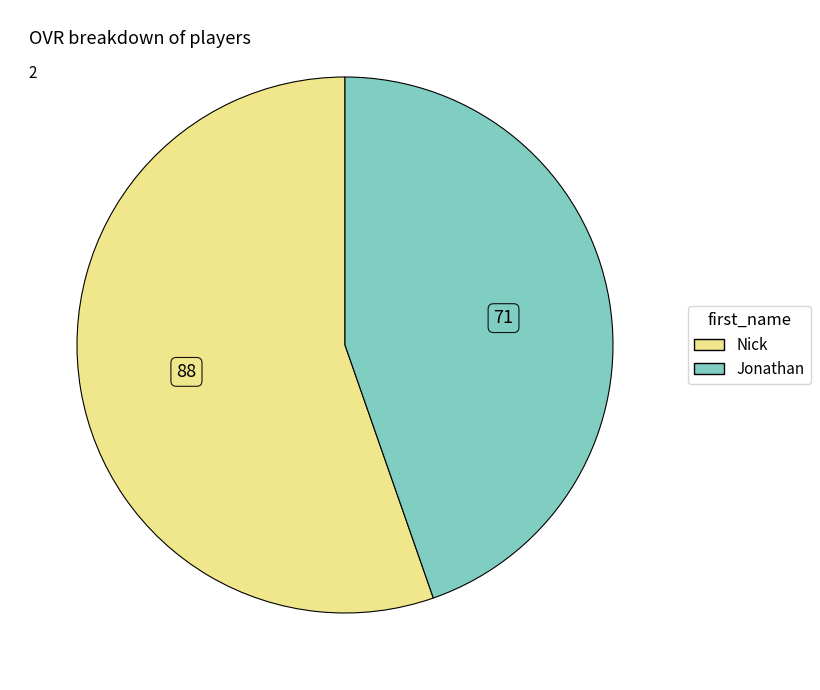

What is the ratio of the value at Jonathan to the value at Nick?

0.8